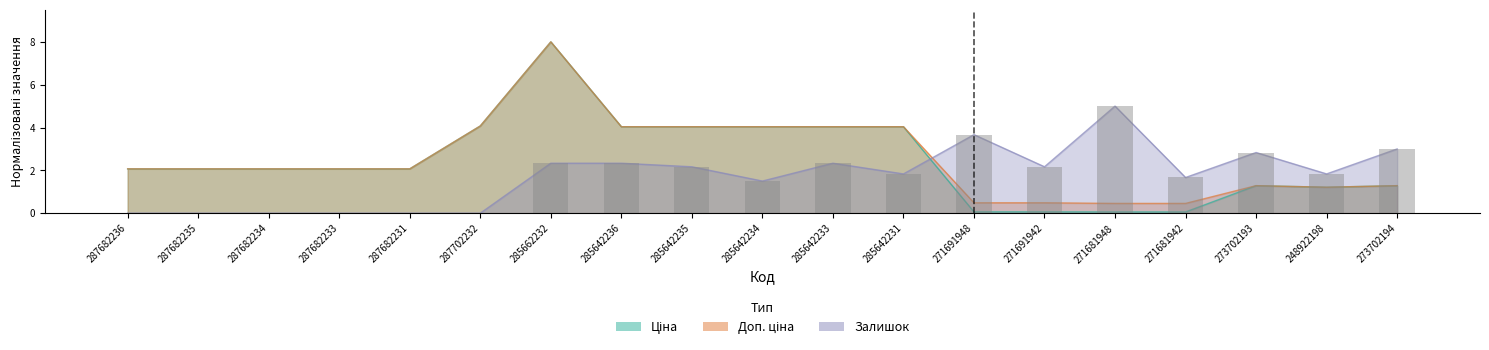

The value of Доп. ціна at 285642233 is 4.0. True or false?

True